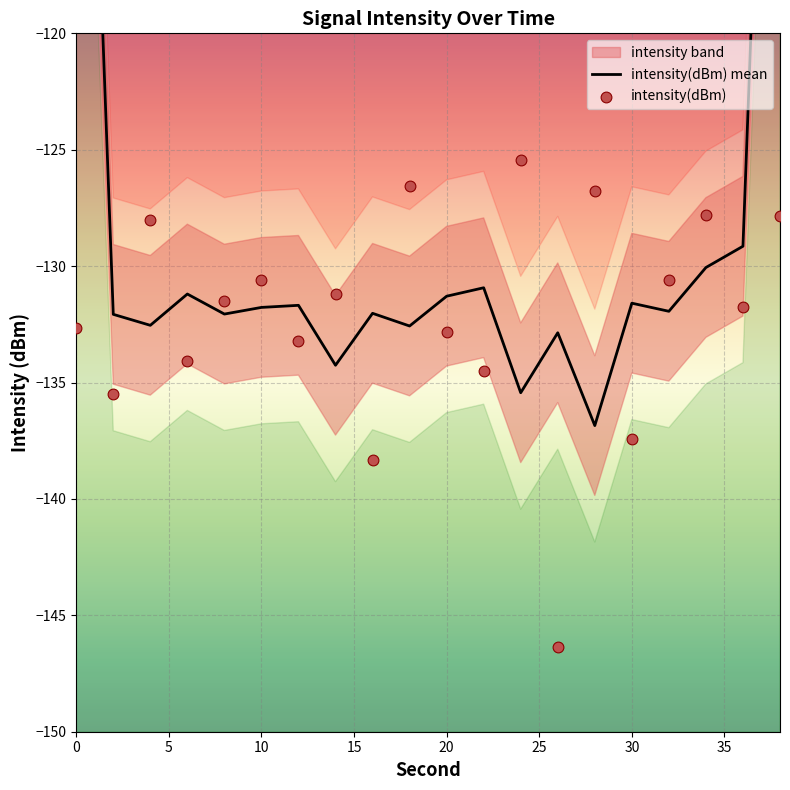

What is the change in value from 4 to 30?

-9.4